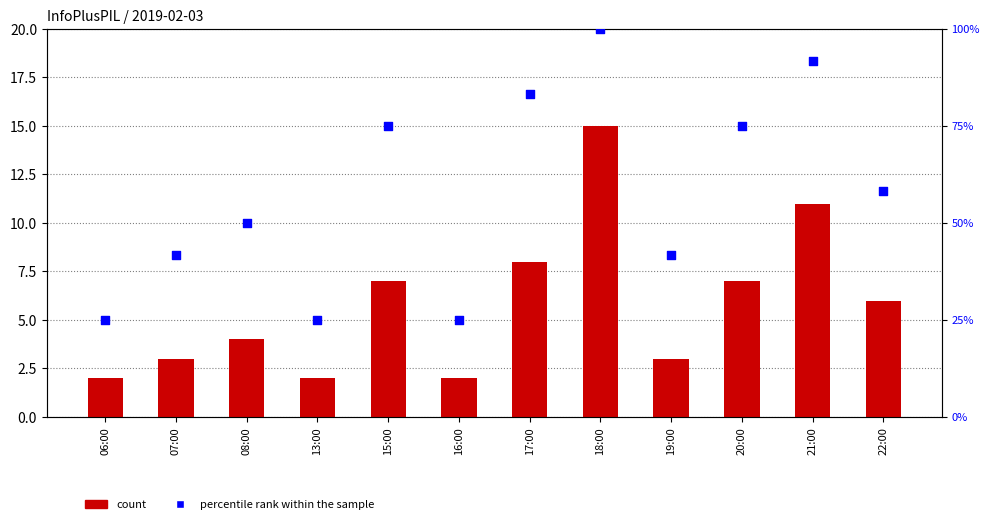

What are all the series names shown in the legend?

count, percentile rank within the sample